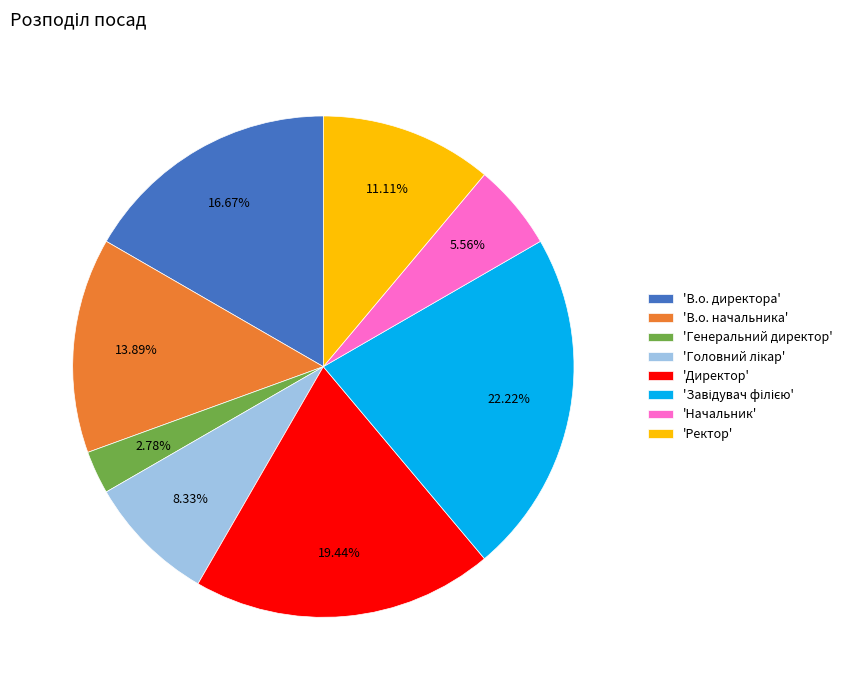

Approximately how many times larger is the value at 'В.о. начальника' compared to 'Начальник'?

2.5